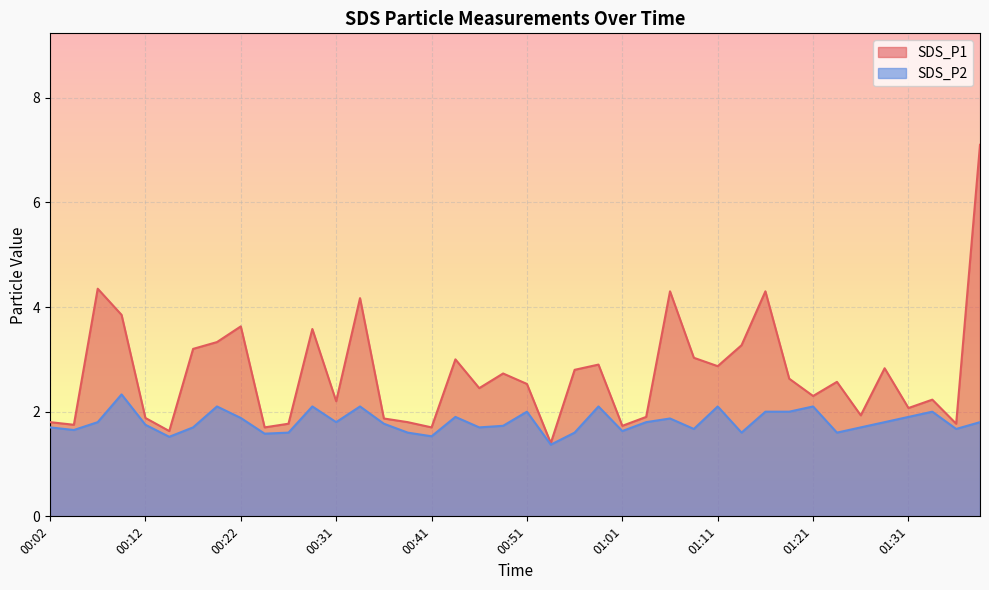

Reading left to right, list all the values displayed in this chart.

SDS_P1: 1.8	1.8	4.3	3.9	1.9	1.6	3.2	3.3	3.6	1.7	1.8	3.6	2.2	4.2	1.9	1.8	1.7	3.0	2.5	2.7	2.5	1.4	2.8	2.9	1.7	1.9	4.3	3.0	2.9	3.3	4.3	2.6	2.3	2.6	1.9	2.8	2.1	2.2	1.8	7.1
SDS_P2: 1.7	1.6	1.8	2.3	1.8	1.5	1.7	2.1	1.9	1.6	1.6	2.1	1.8	2.1	1.8	1.6	1.5	1.9	1.7	1.7	2.0	1.4	1.6	2.1	1.6	1.8	1.9	1.7	2.1	1.6	2.0	2.0	2.1	1.6	1.7	1.8	1.9	2.0	1.7	1.8